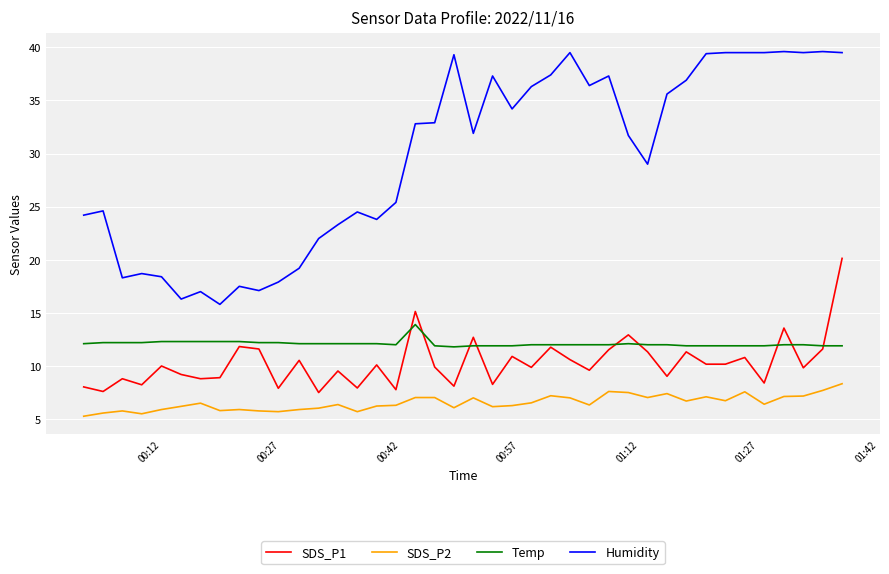

Does the chart have visible grid lines?

Yes